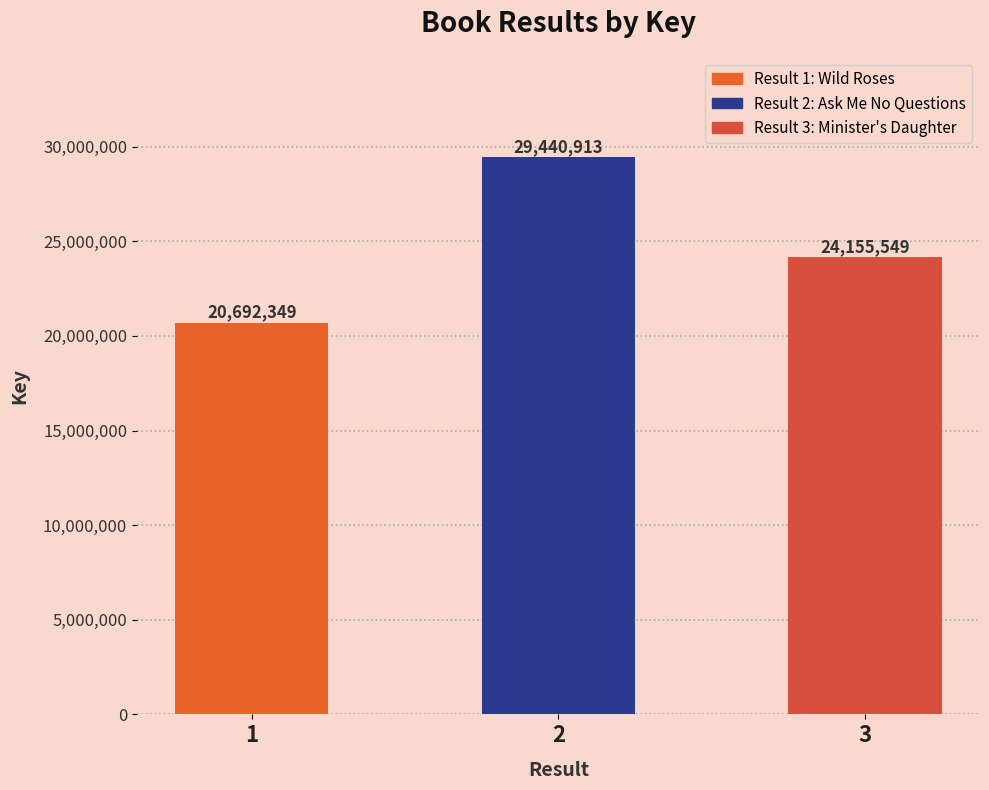

Does the chart contain stacked bars?

No